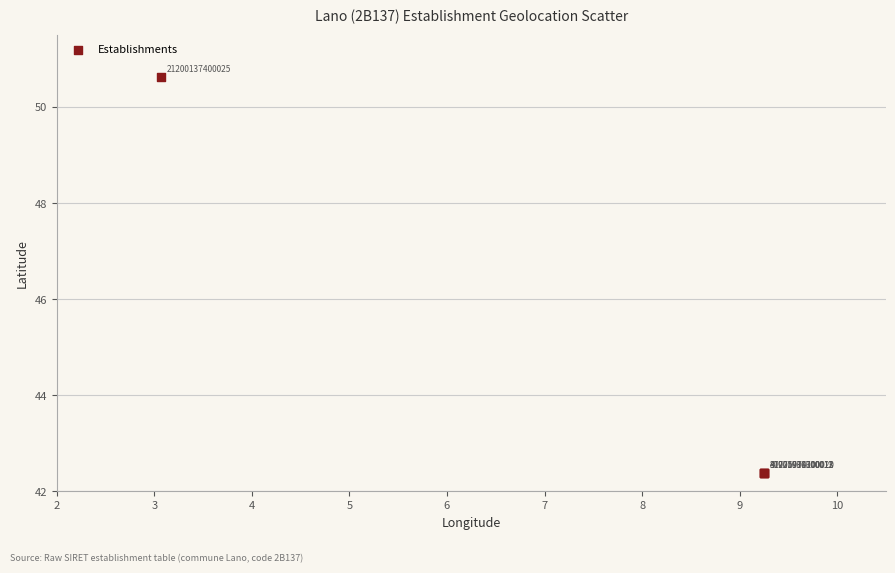

What Y value in the scatter plot is closest to 46?

42.4